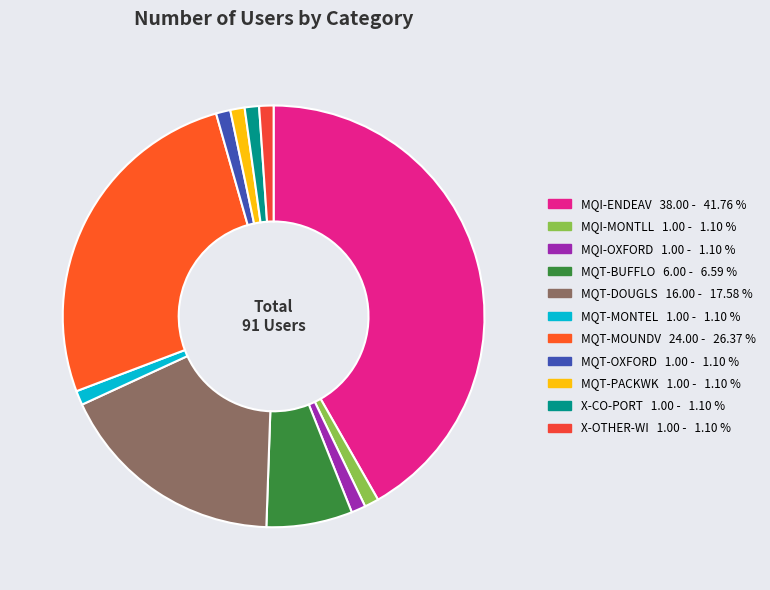

True or false: MQI-OXFORD accounts for 1% of the total.

True